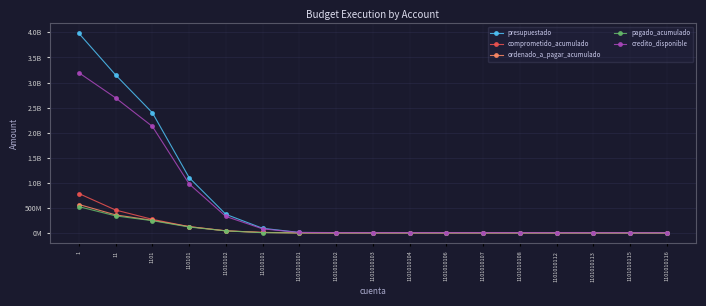

At how many categories does at least one series exceed 2392414766?

3